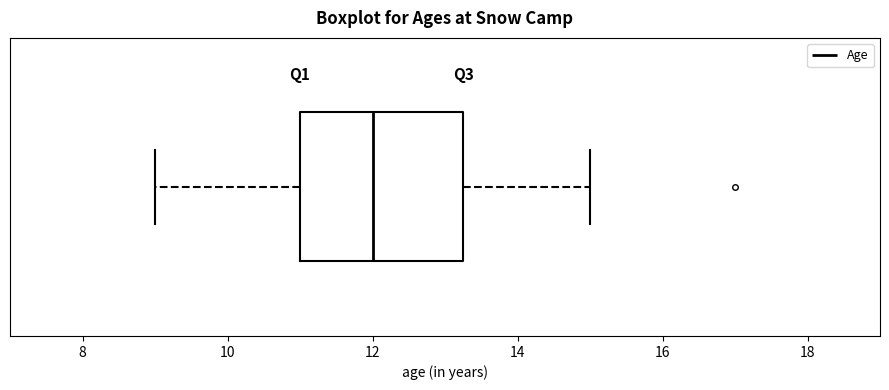

Read this box plot against the x-axis: the position of the median line, the range covered by the box, and the ends of both whiskers. The values are not printed on the chart, so give them approximately, as read against the axis.

median 12.0, box 11.0 to 13.2, whiskers 9.0 to 15.0